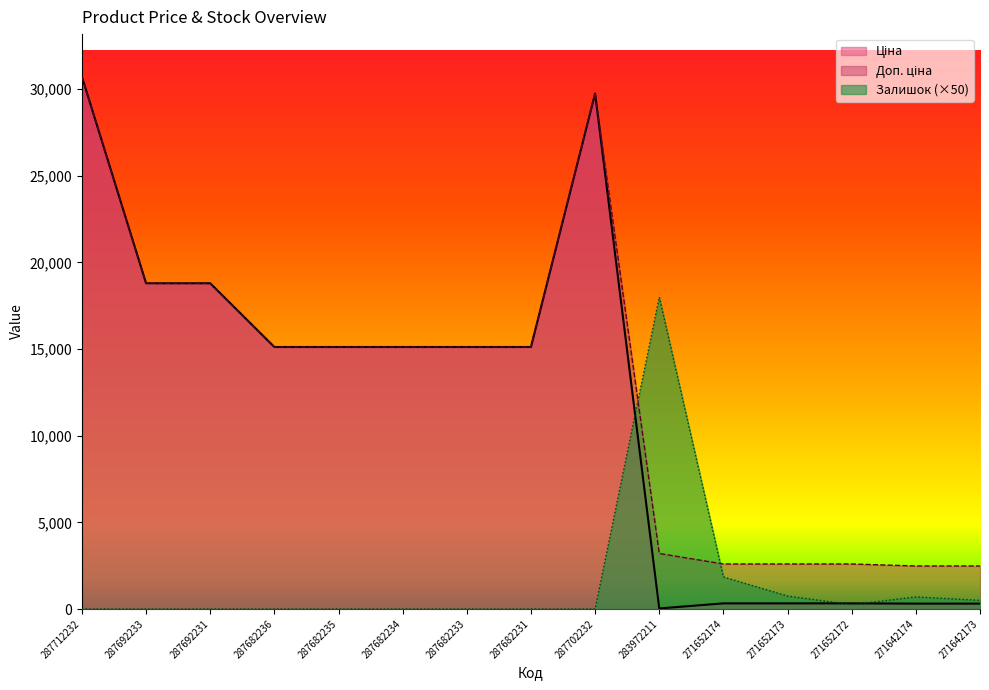

Reading left to right, extract all data points from this chart.

Ціна: 30717.1	18796.8	18796.8	15120.0	15120.0	15120.0	15120.0	15120.0	29747.2	32.0	324.8	324.8	324.8	310.3	310.3
Доп. ціна: 30717.1	18796.8	18796.8	15120.0	15120.0	15120.0	15120.0	15120.0	29747.2	3205.0	2598.3	2598.3	2598.3	2482.4	2482.4
Залишок: 0.0	0.0	0.0	0.0	0.0	0.0	0.0	0.0	0.0	18000.0	1850.0	750.0	250.0	700.0	500.0